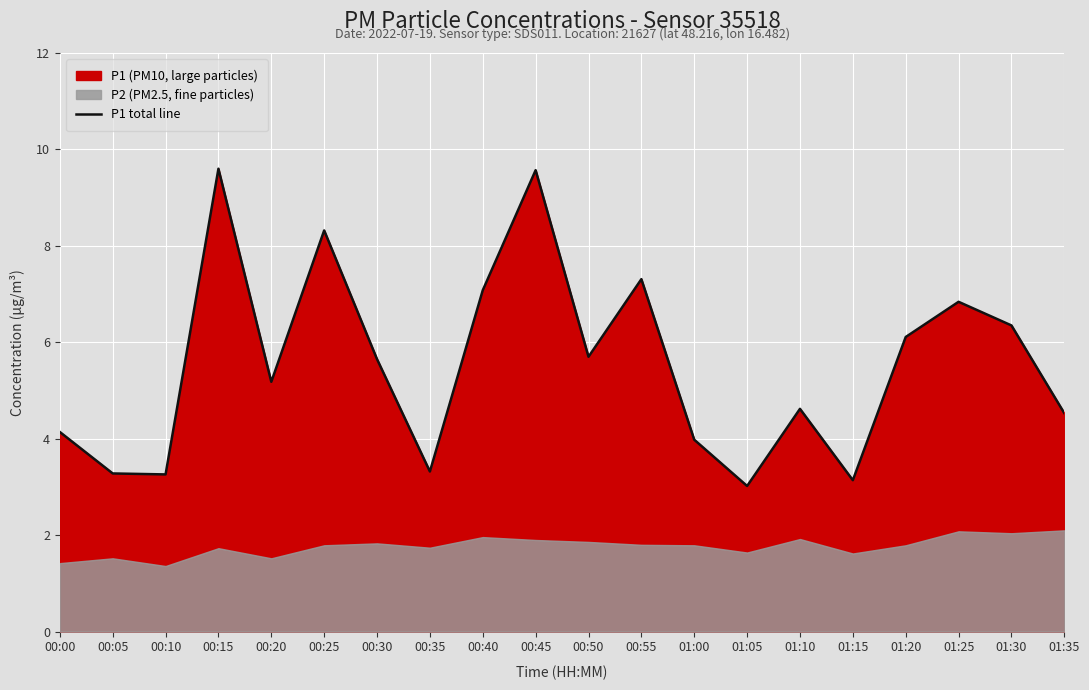

How many data points are above 5?

11